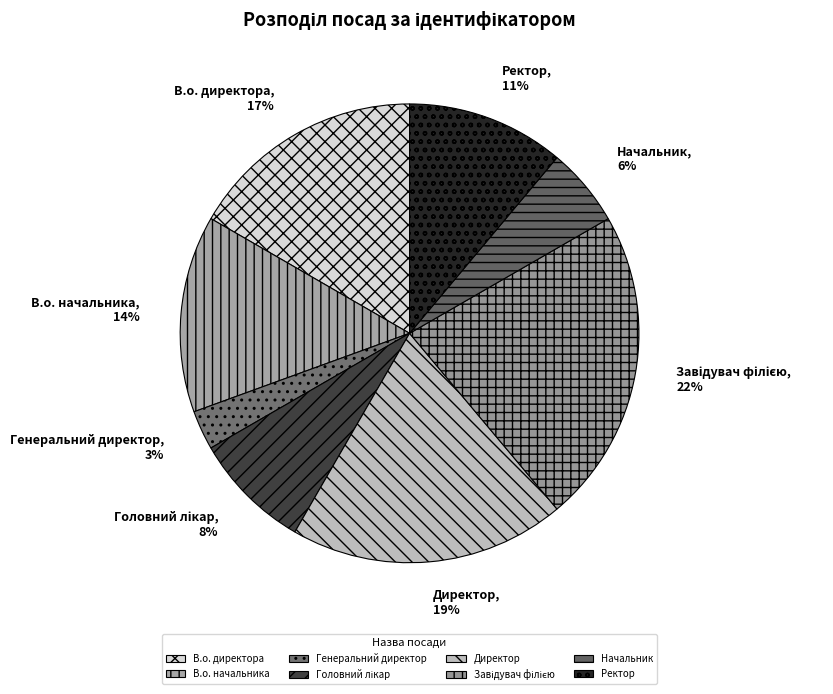

To the nearest percent, what percentage of the pie is В.о. начальника?

14%